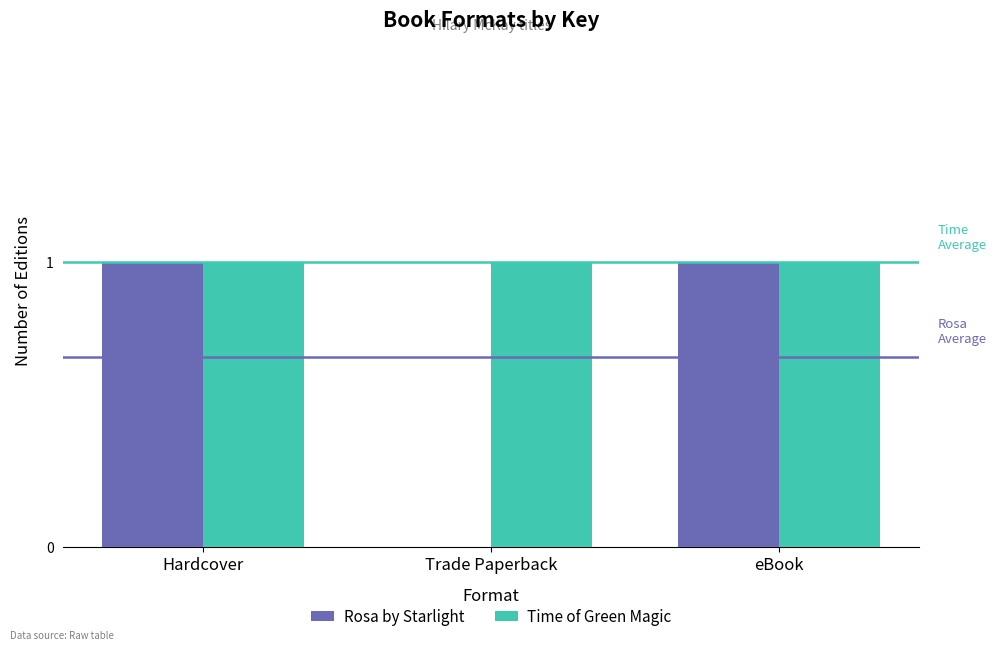

What are all the series names shown in the legend?

Rosa by Starlight, Time of Green Magic